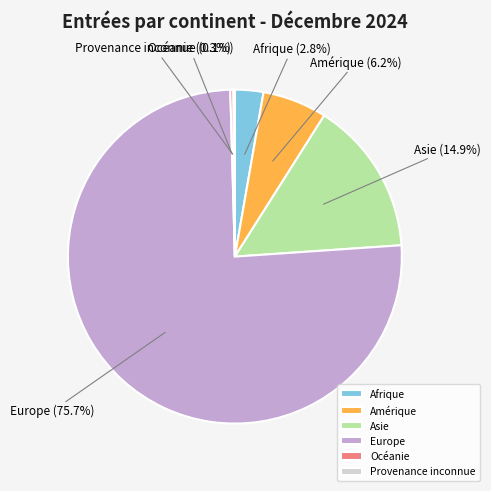

The Afrique slice represents 15% of the pie. True or false?

False